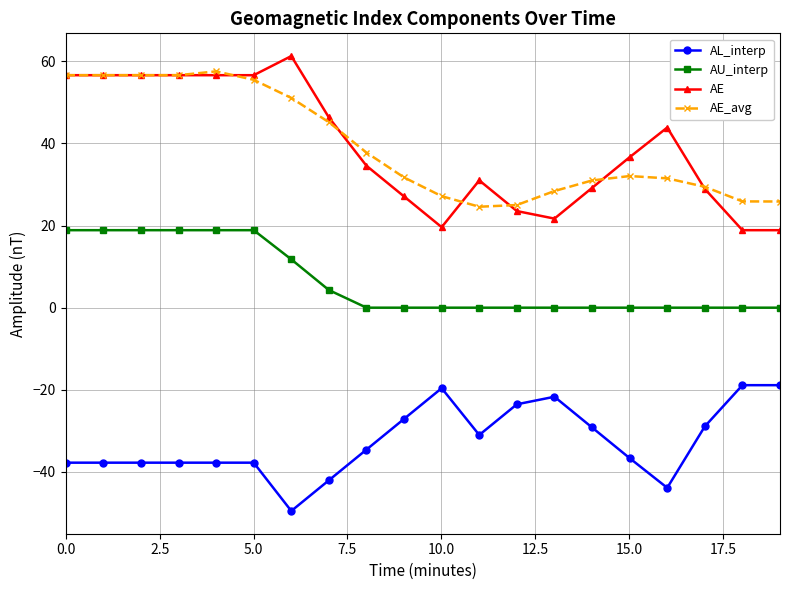

Which series has the widest spread of values?

AE